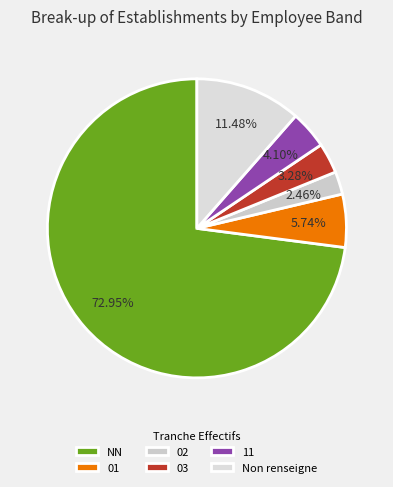

Do 01 and NN together represent more than half of the pie?

Yes